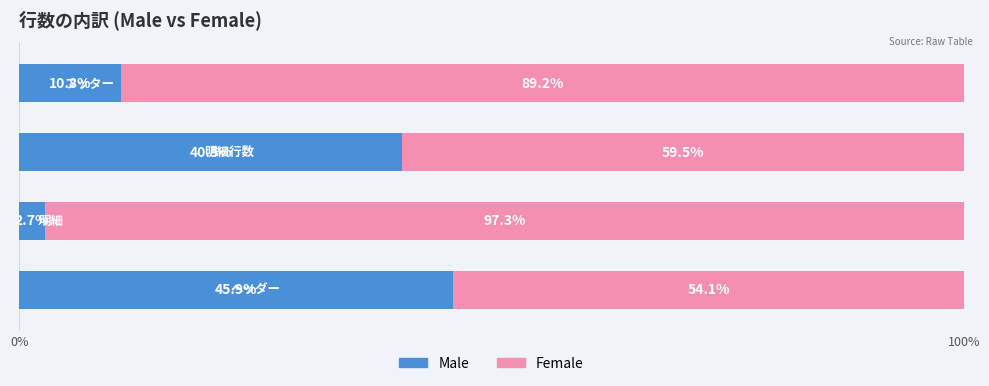

What is the average value of the Male series?

25.0